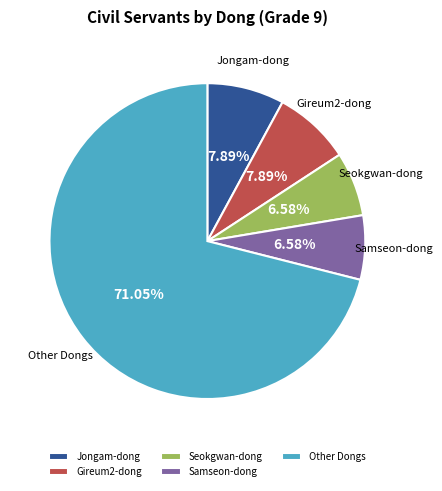

Which has a higher value, Other Dongs or Gireum2-dong?

Other Dongs